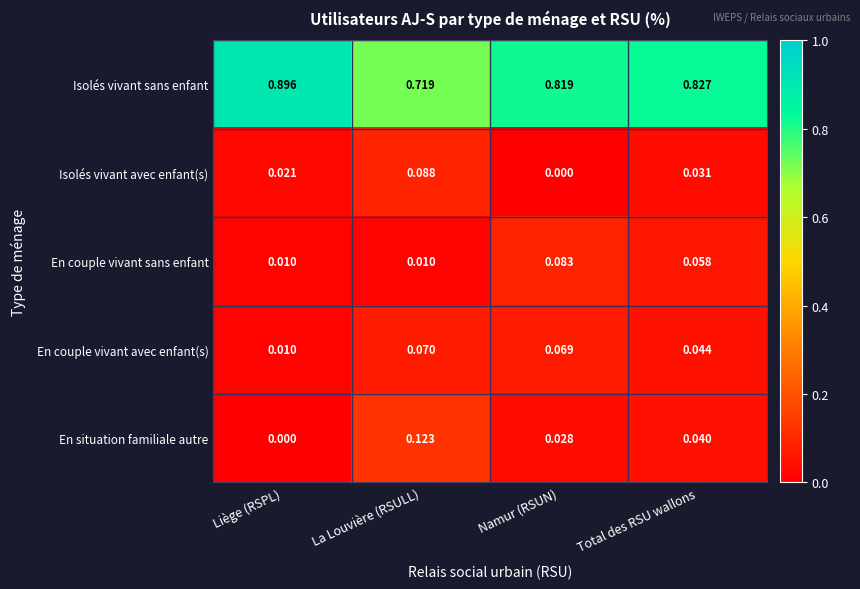

At Total des RSU wallons, list the series in order from smallest to largest.

Isolés vivant avec enfant(s), En situation familiale autre, En couple vivant avec enfant(s), En couple vivant sans enfant, Isolés vivant sans enfant